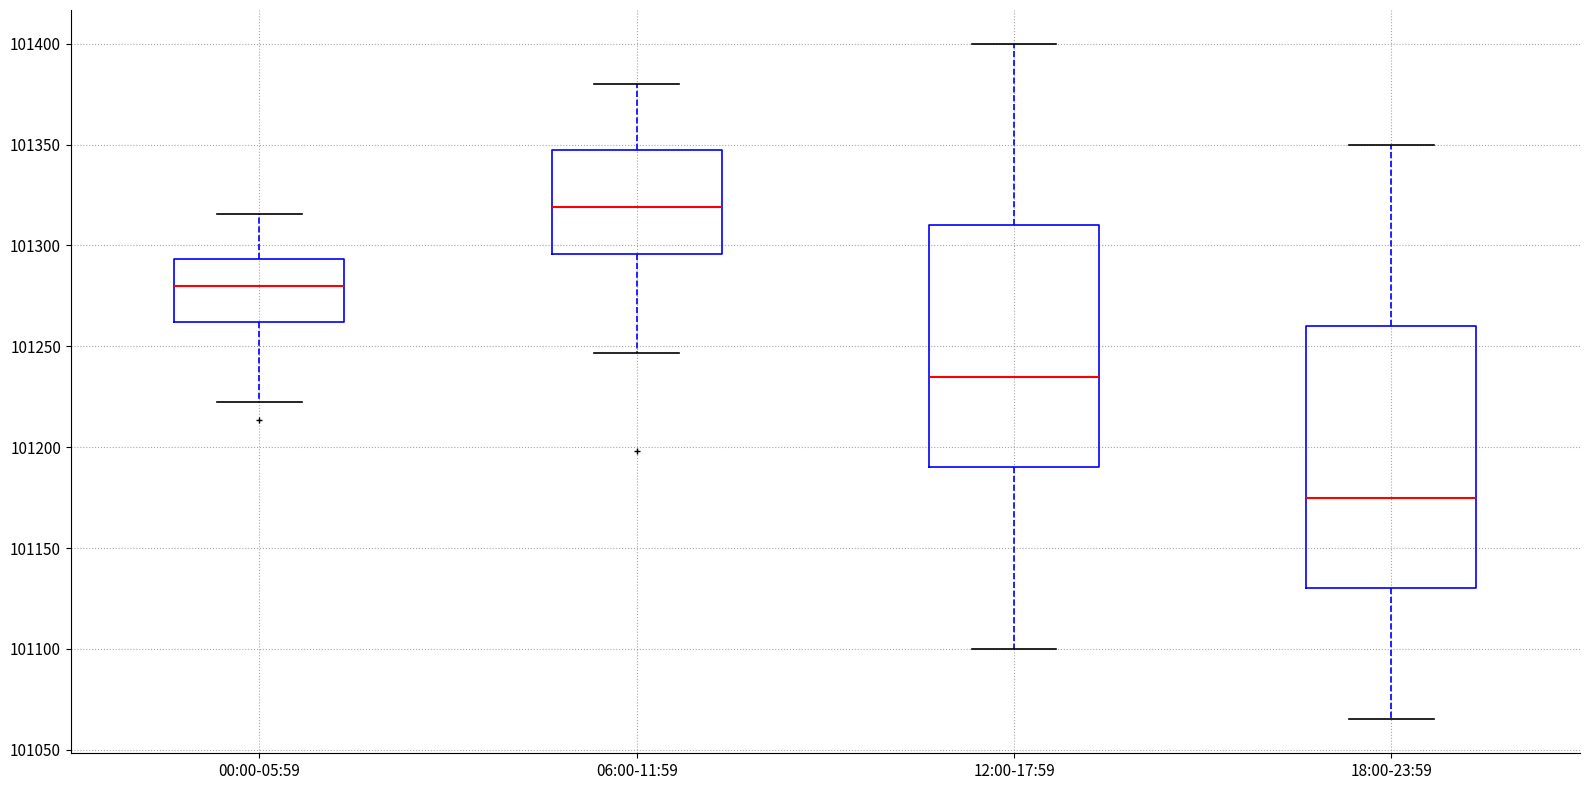

Comparing the boxes themselves (not the whiskers), which one is the tallest?

18:00-23:59